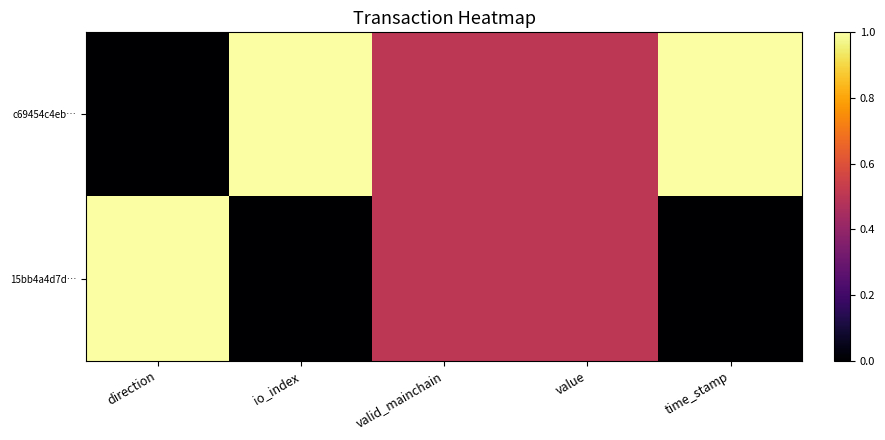

Reading left to right, what are all the values shown in this chart?

c69454c4eb…: direction=0.0	io_index=1.0	valid_mainchain=0.5	value=0.5	time_stamp=1.0
15bb4a4d7d…: direction=1.0	io_index=0.0	valid_mainchain=0.5	value=0.5	time_stamp=0.0